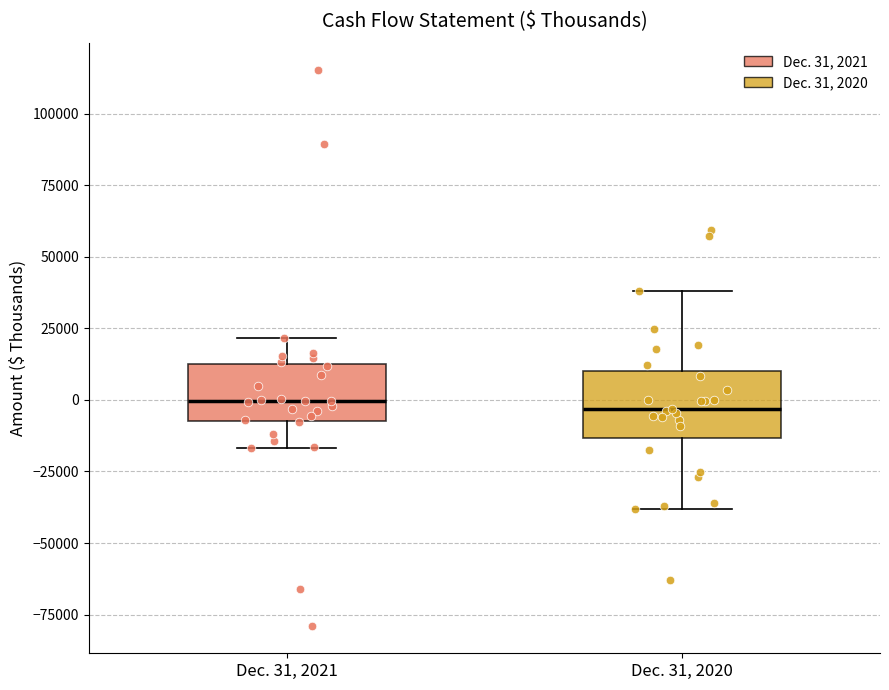

Reading left to right, transcribe this box plot: for each box, give where its median line is, the range the box spans, and where its two whiskers end, as read against the y-axis. The values are not printed on the chart, so give them approximately, as read against the axis.

Dec. 31, 2021: median 0, box -5000 to 15000, whiskers -15000 to 20000
Dec. 31, 2020: median -5000, box -15000 to 10000, whiskers -40000 to 40000